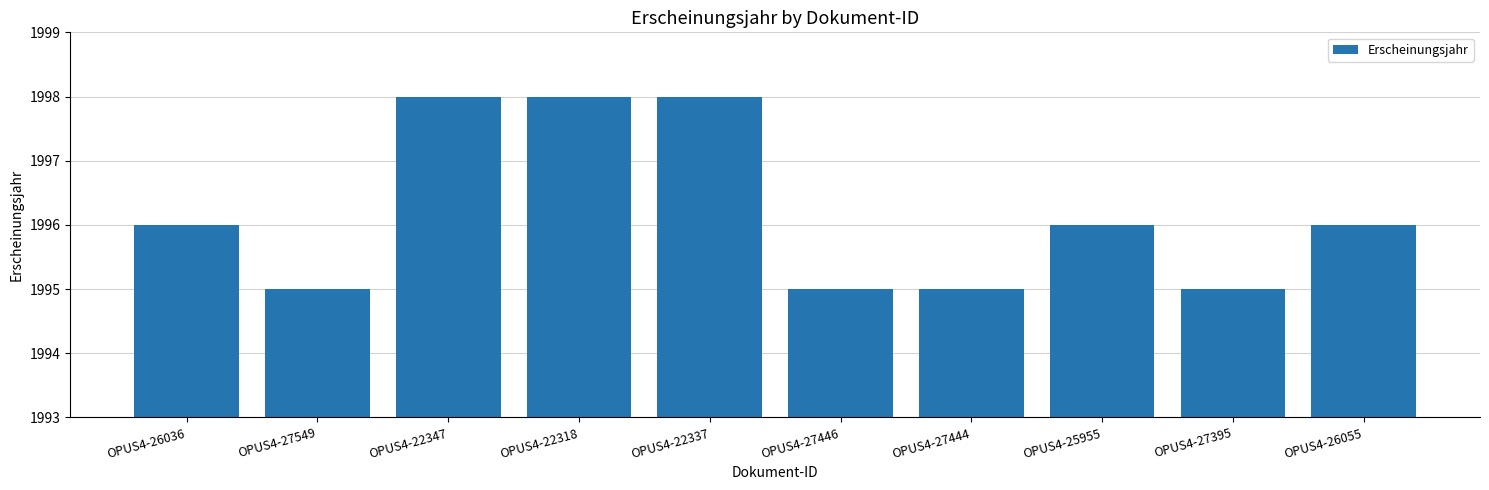

What is the average value?

1996